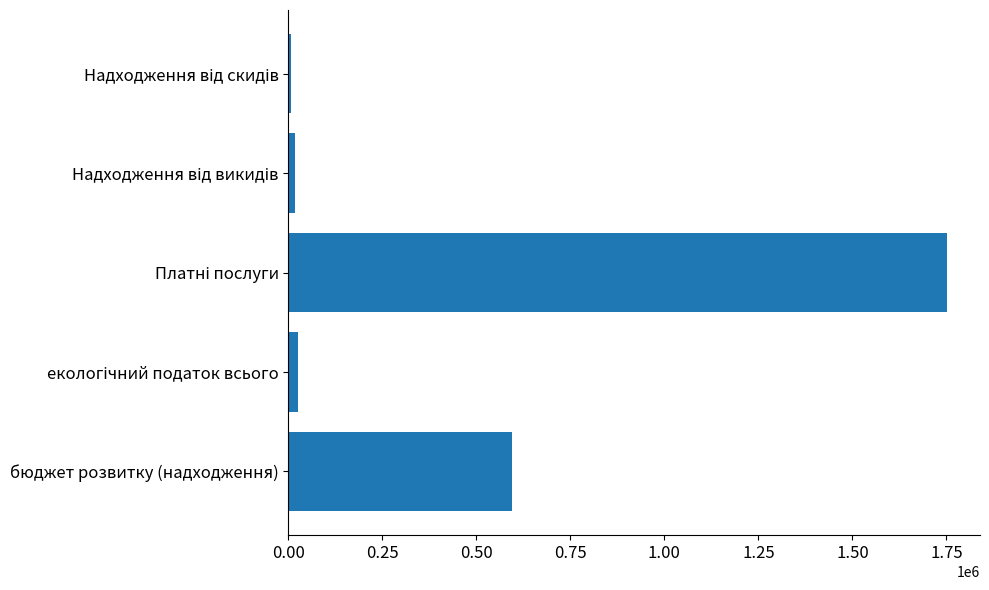

What is the sum of all values?

2396108.2